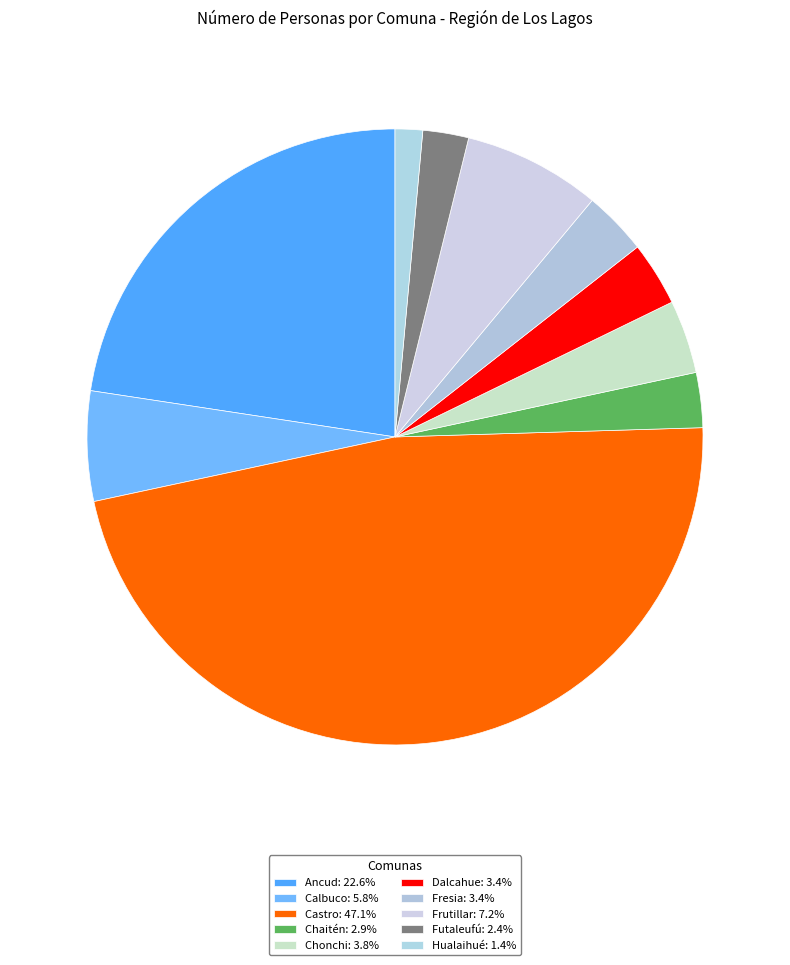

How many segments does this pie chart have?

10